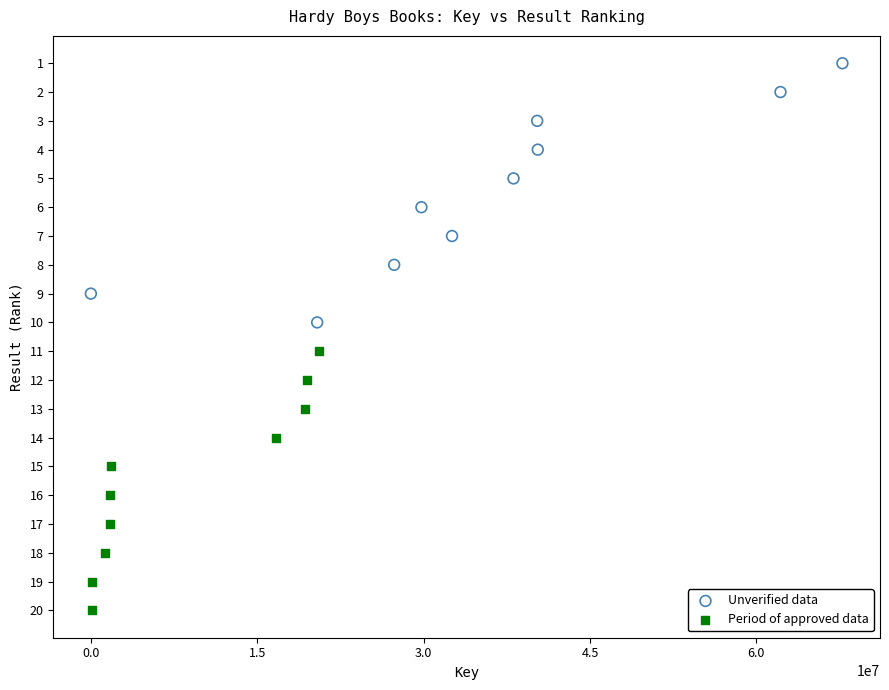

Which series reaches the minimum Y coordinate?

Unverified data